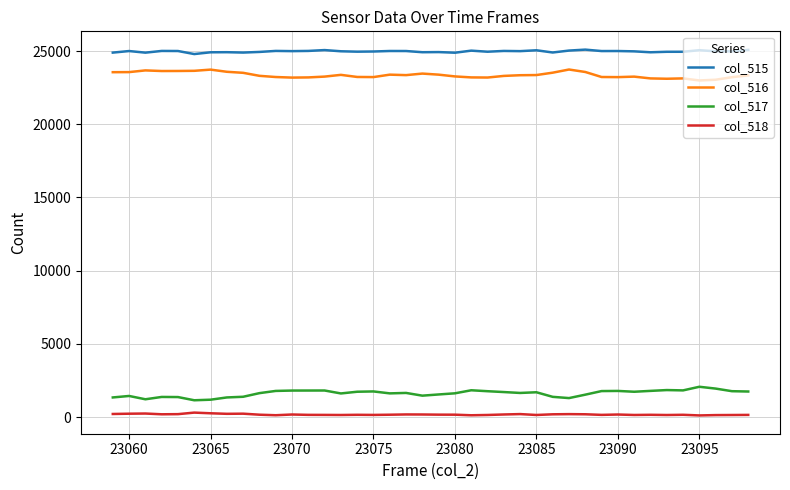

What is the greatest value displayed?

25101